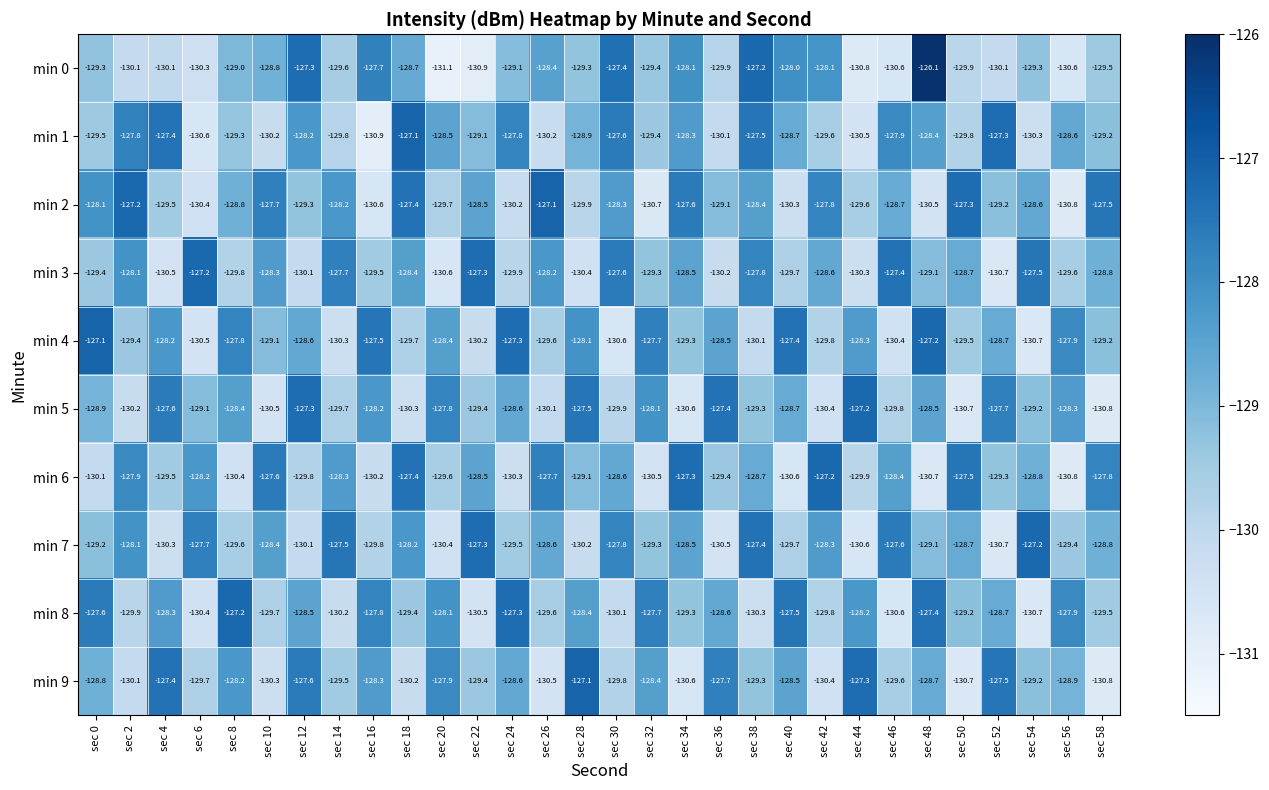

What is the difference between the maximum and minimum values in the min 8 series?

3.5